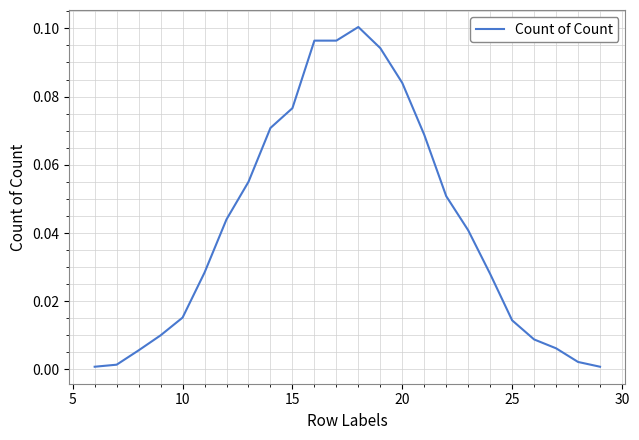

How many lines are shown in the chart?

1